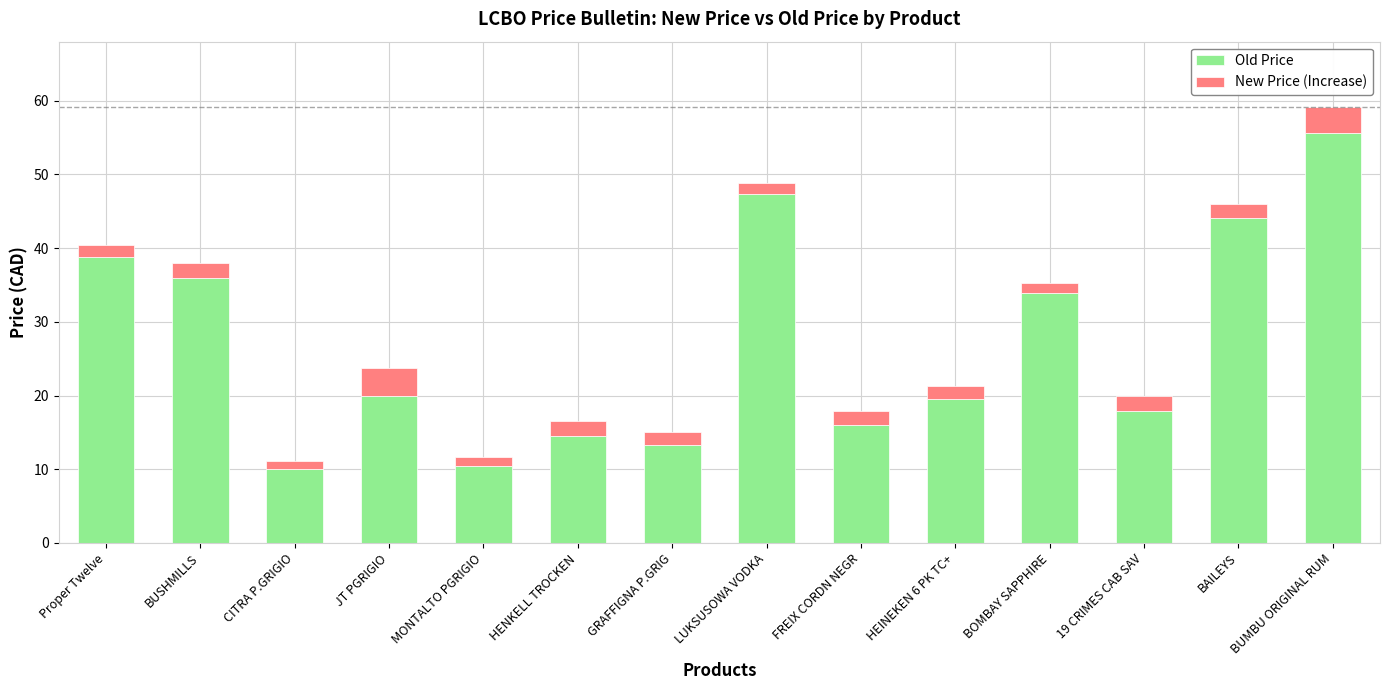

How many bars are there in total?

14